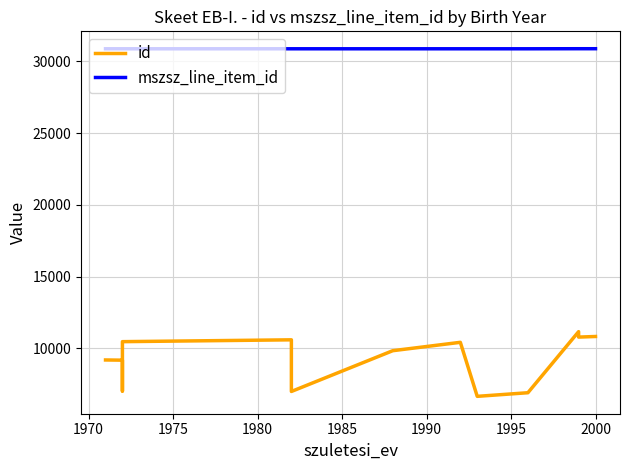

What are all the series names shown in the legend?

id, mszsz_line_item_id